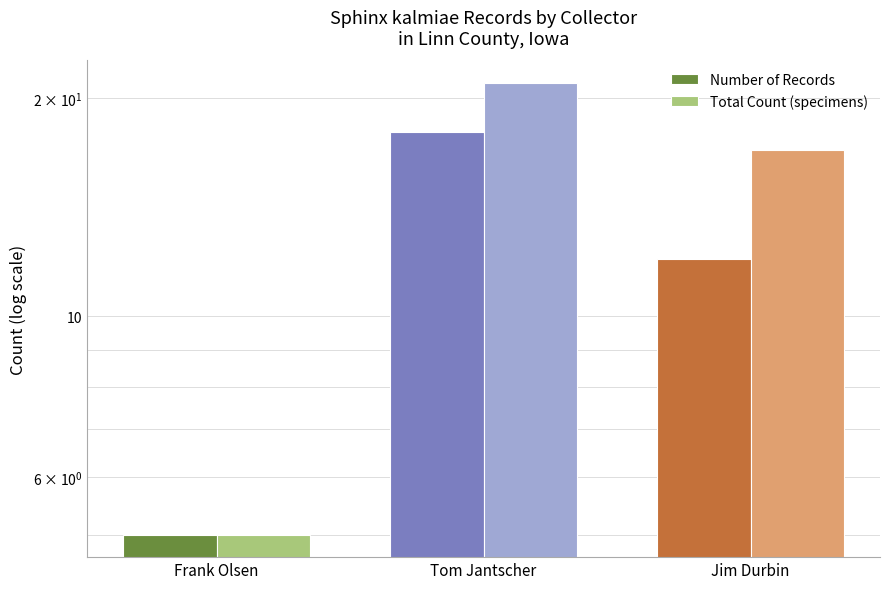

Reading left to right, transcribe all the data shown in this chart.

Number of Records: Frank Olsen=5	Tom Jantscher=18	Jim Durbin=12
Total Count (specimens): Frank Olsen=5	Tom Jantscher=21	Jim Durbin=17